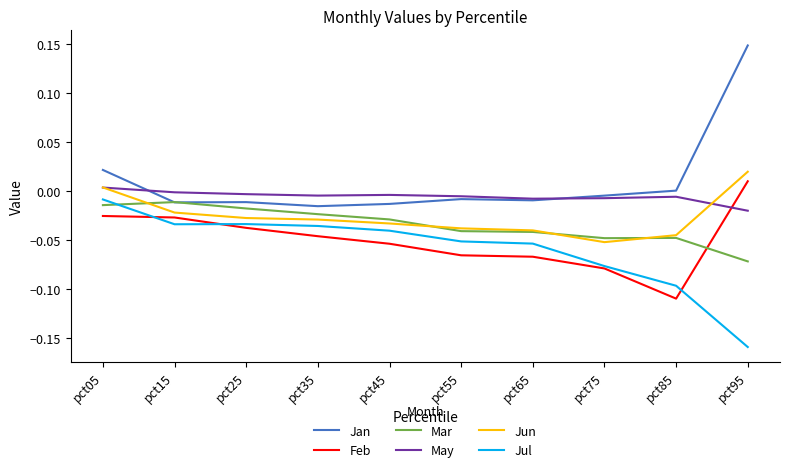

Which series changed the most between pct65 and pct95?

Jan